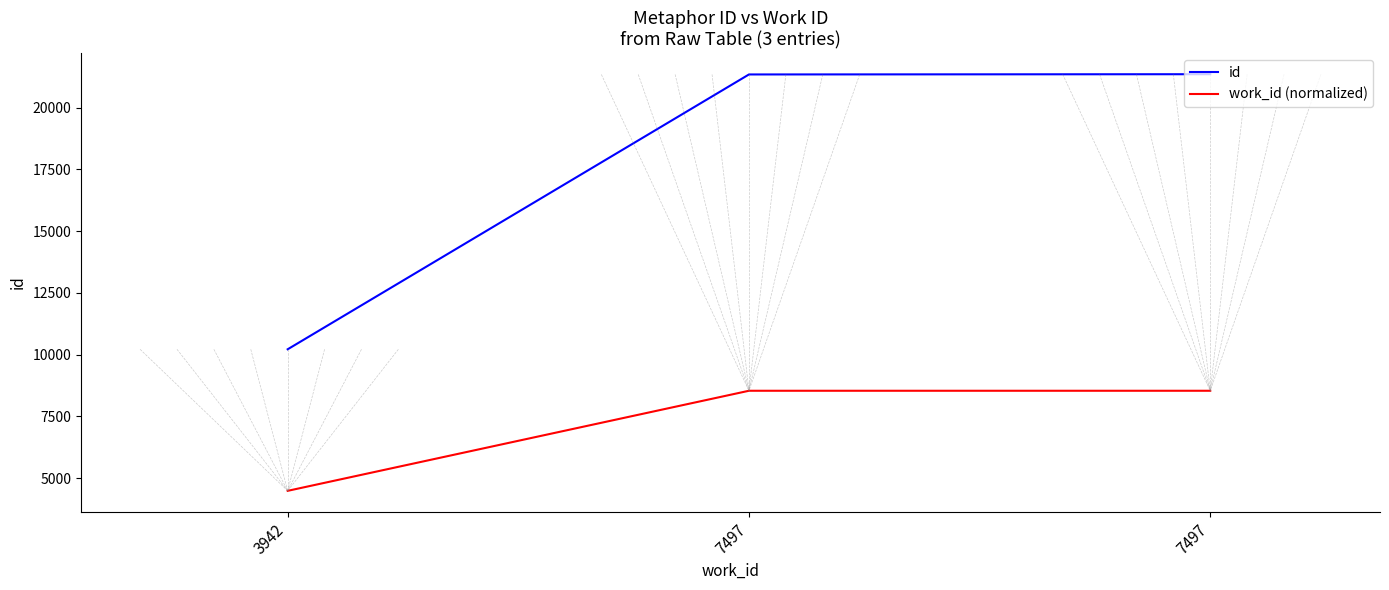

How many lines are shown in the chart?

2